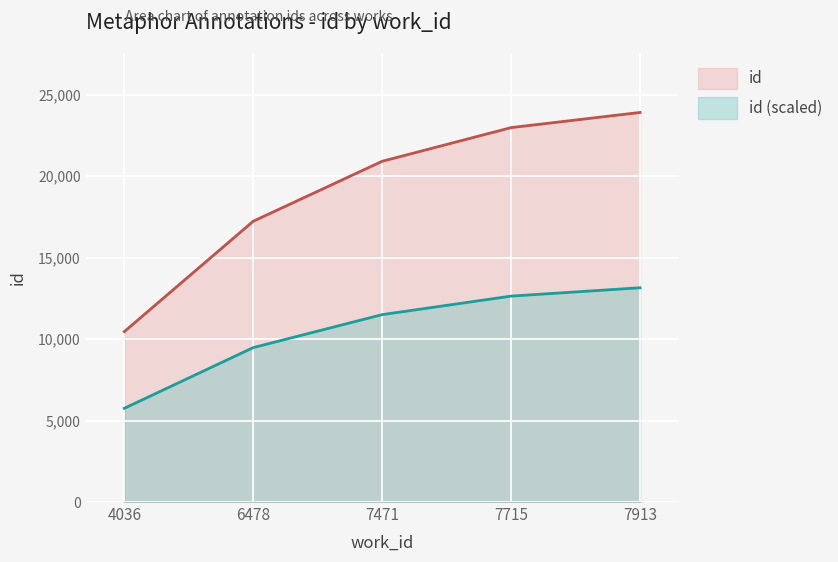

What are all the series names shown in the legend?

id, id (scaled)